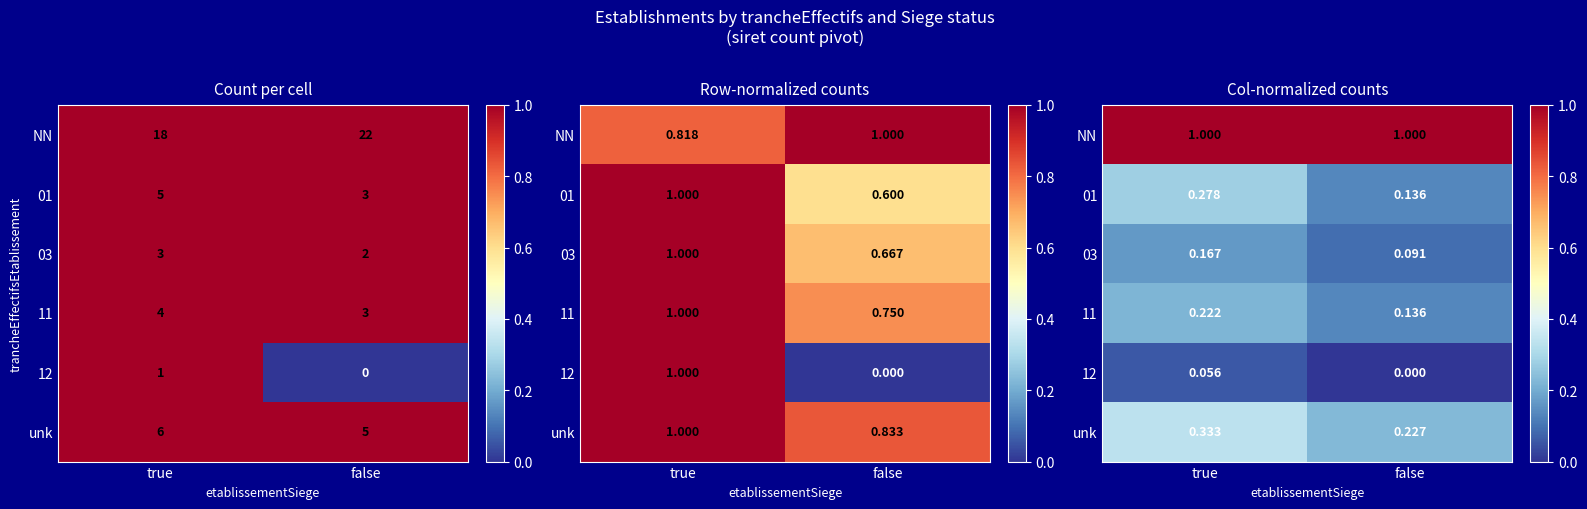

The NN series shows 1.0 at true. True or false?

True